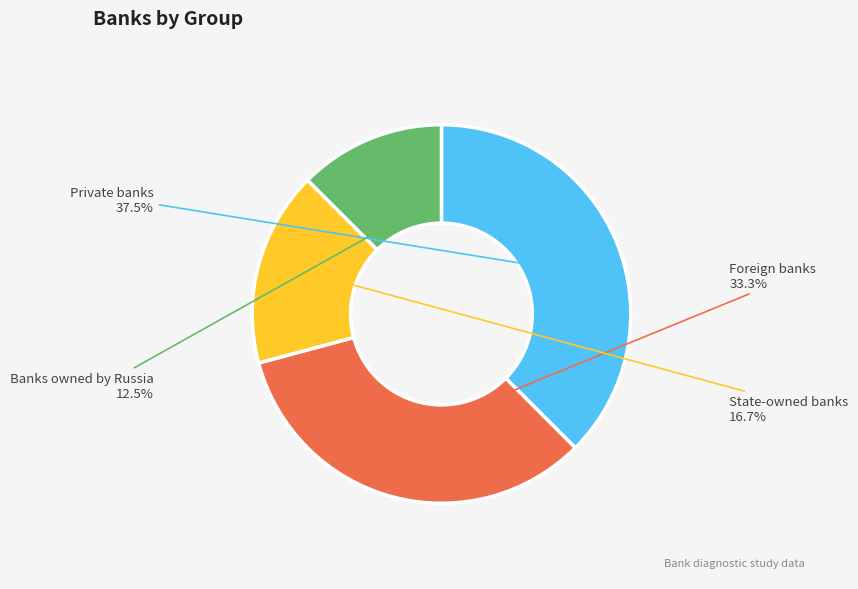

To the nearest percent, what is the combined percentage of Foreign banks and State-owned banks?

50%